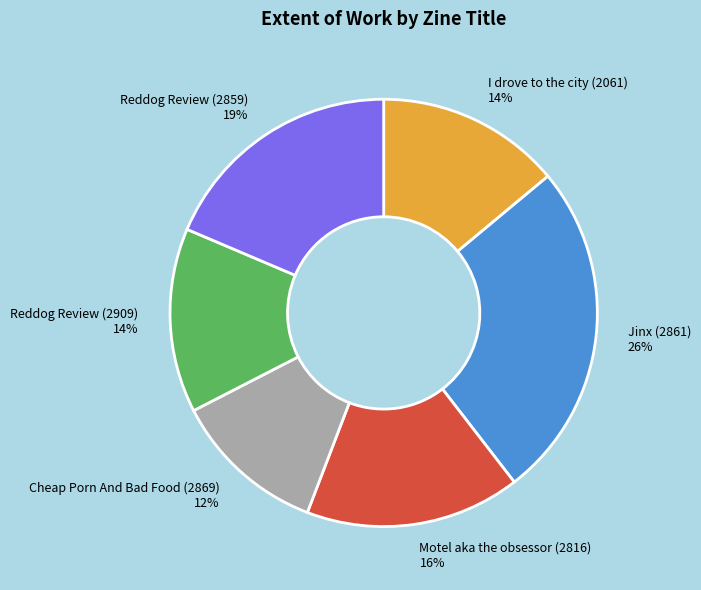

What percentage is the Motel aka the obsessor (2816) slice, to the nearest percent?

16%